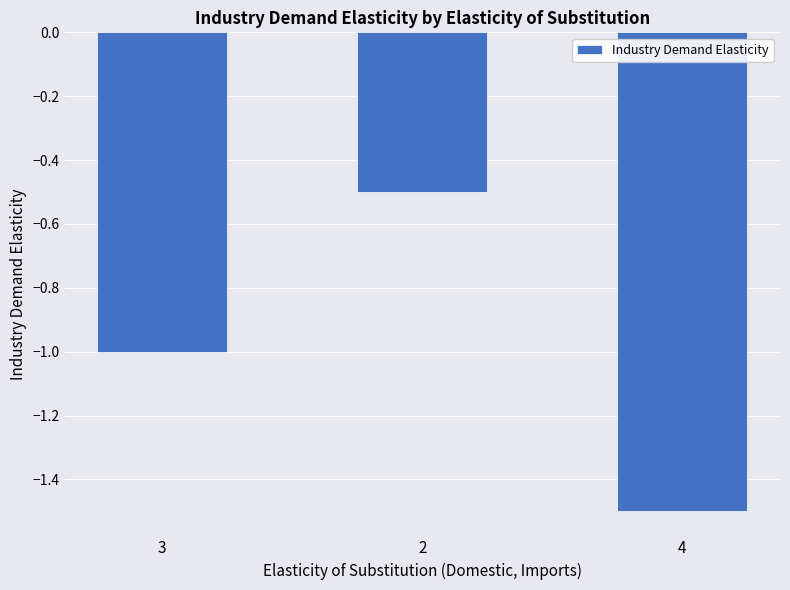

List the labels in order of value, largest first.

2, 3, 4